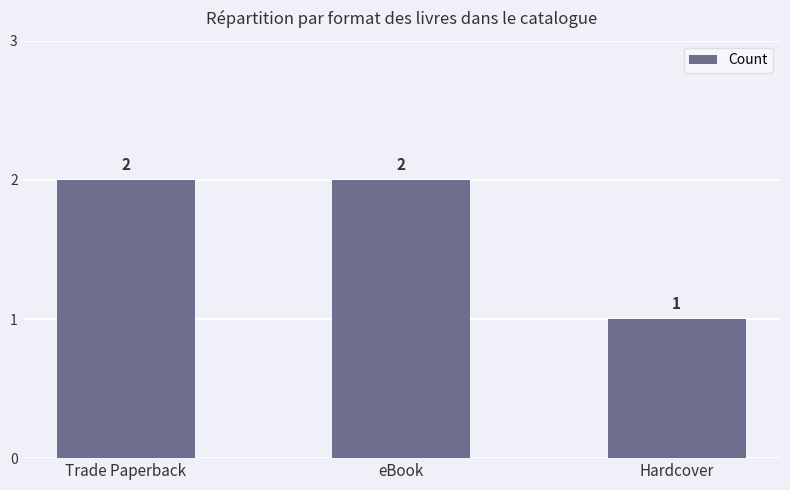

At which label is the value closest to 1?

Hardcover